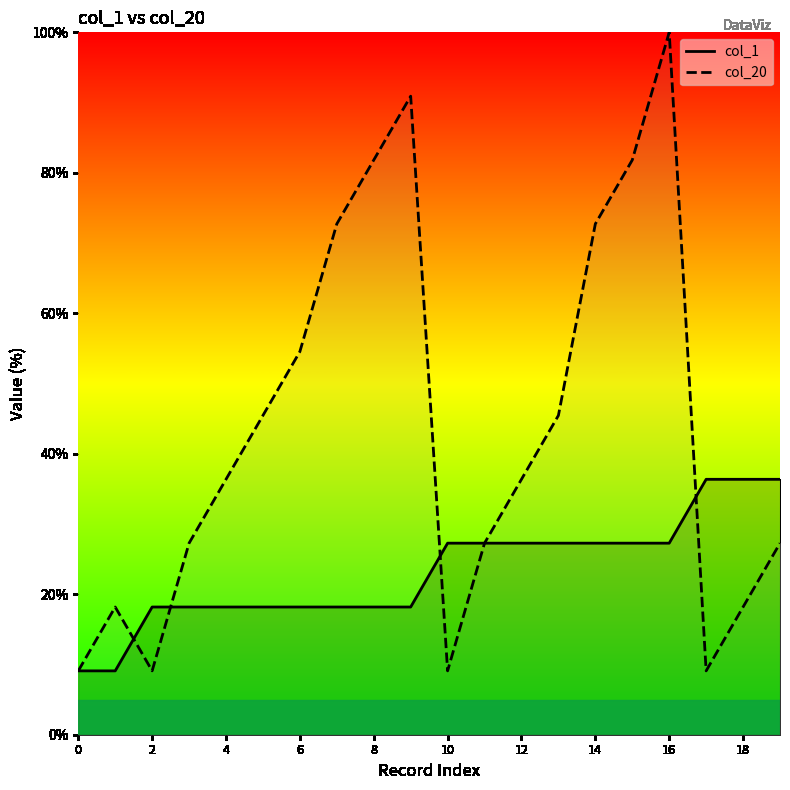

Which series has the widest spread of values?

col_20